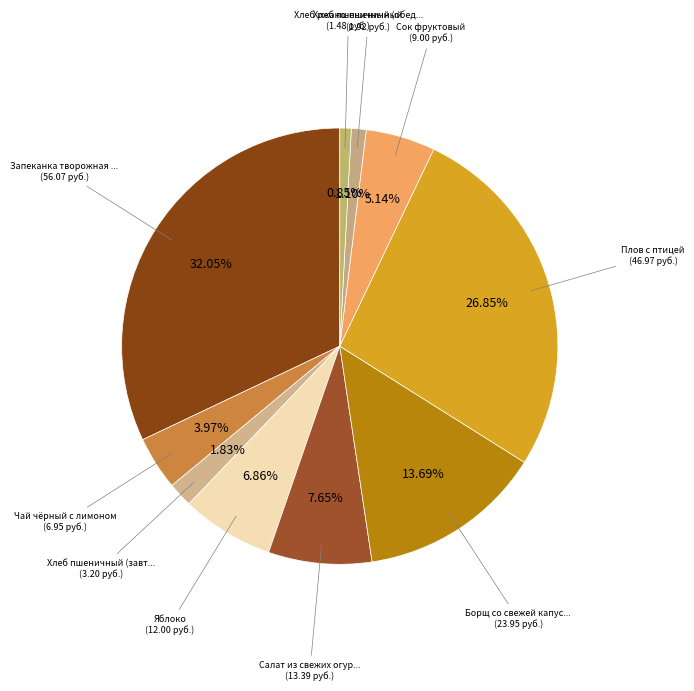

Count the number of slices in the pie.

10